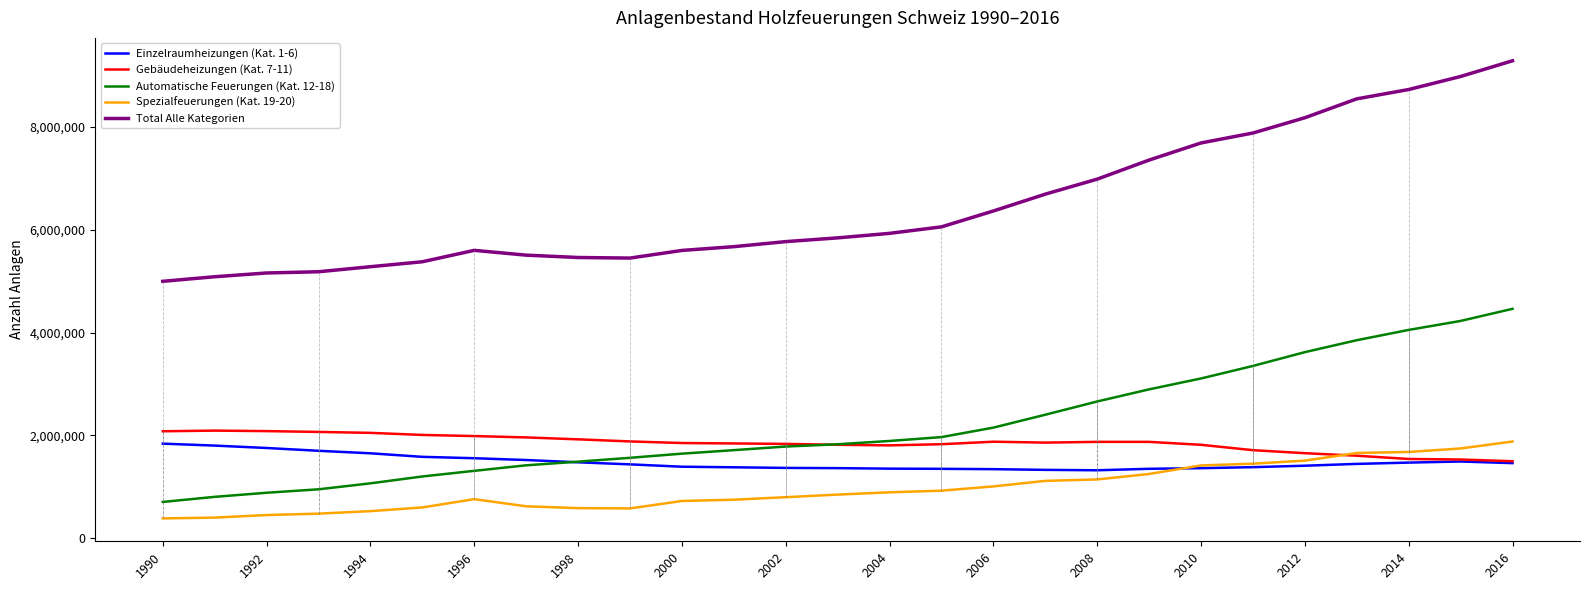

What are all the series names shown in the legend?

Einzelraumheizungen (Kat. 1-6), Gebäudeheizungen (Kat. 7-11), Automatische Feuerungen (Kat. 12-18), Spezialfeuerungen (Kat. 19-20), Total Alle Kategorien